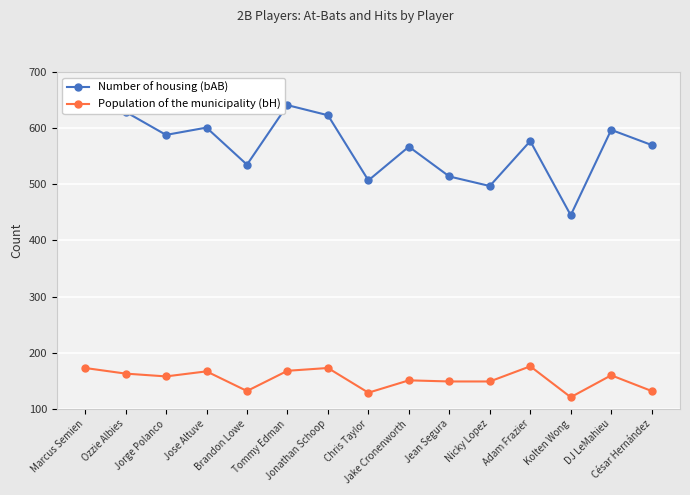

Reading right to left, list all the values displayed in this chart.

Number of housing (bAB): César Hernández=570	DJ LeMahieu=597	Kolten Wong=445	Adam Frazier=577	Nicky Lopez=497	Jean Segura=514	Jake Cronenworth=567	Chris Taylor=507	Jonathan Schoop=623	Tommy Edman=641	Brandon Lowe=535	Jose Altuve=601	Jorge Polanco=588	Ozzie Albies=629	Marcus Semien=652
Population of the municipality (bH): César Hernández=132	DJ LeMahieu=160	Kolten Wong=121	Adam Frazier=176	Nicky Lopez=149	Jean Segura=149	Jake Cronenworth=151	Chris Taylor=129	Jonathan Schoop=173	Tommy Edman=168	Brandon Lowe=132	Jose Altuve=167	Jorge Polanco=158	Ozzie Albies=163	Marcus Semien=173